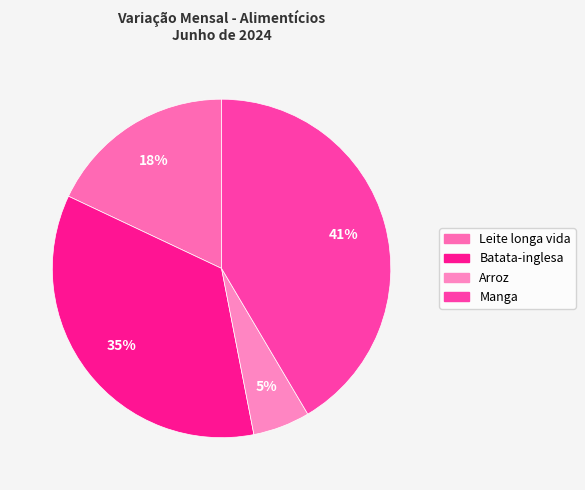

Count the number of slices in the pie.

4